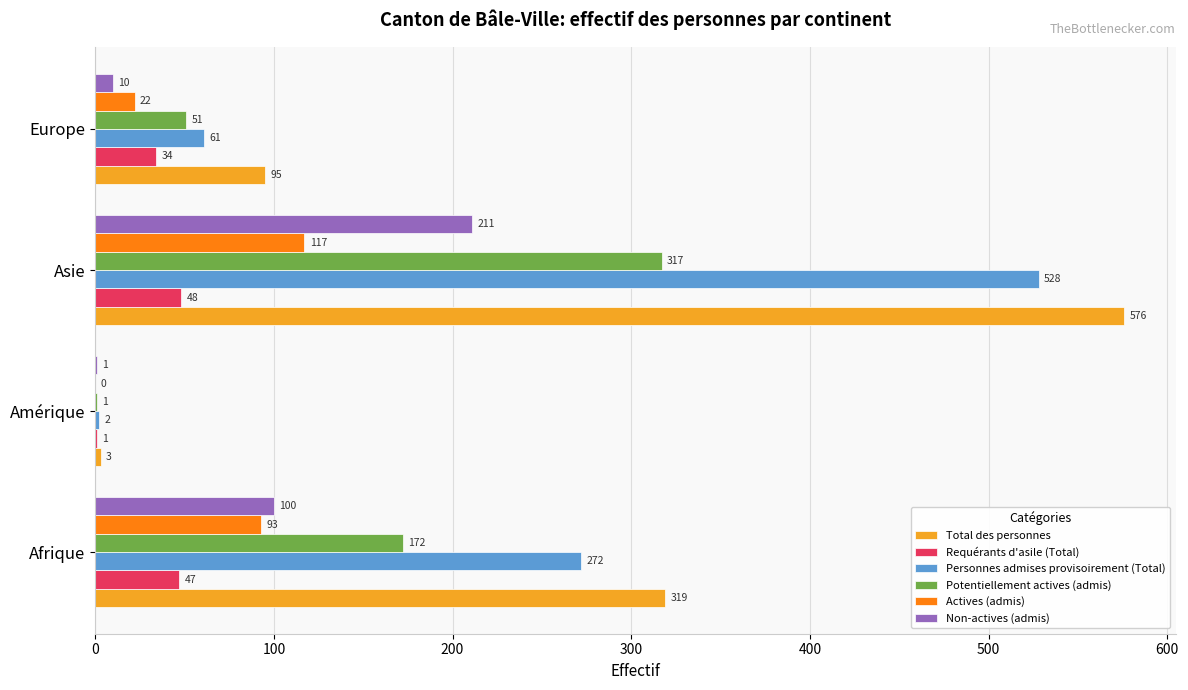

What are all the series names shown in the legend?

Total des personnes, Requérants d'asile (Total), Personnes admises provisoirement (Total), Potentiellement actives (admis), Actives (admis), Non-actives (admis)